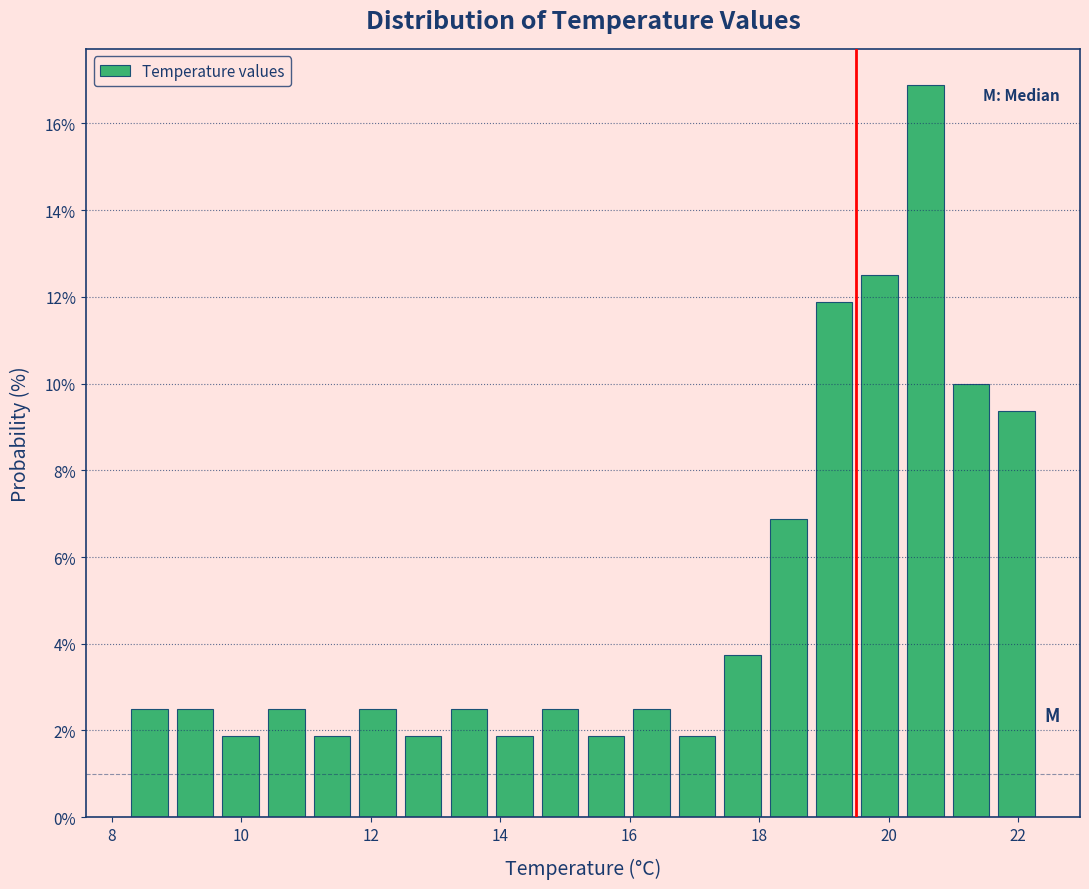

Read against the x-axis, roughly where is the centre of the tallest bar?

20.6